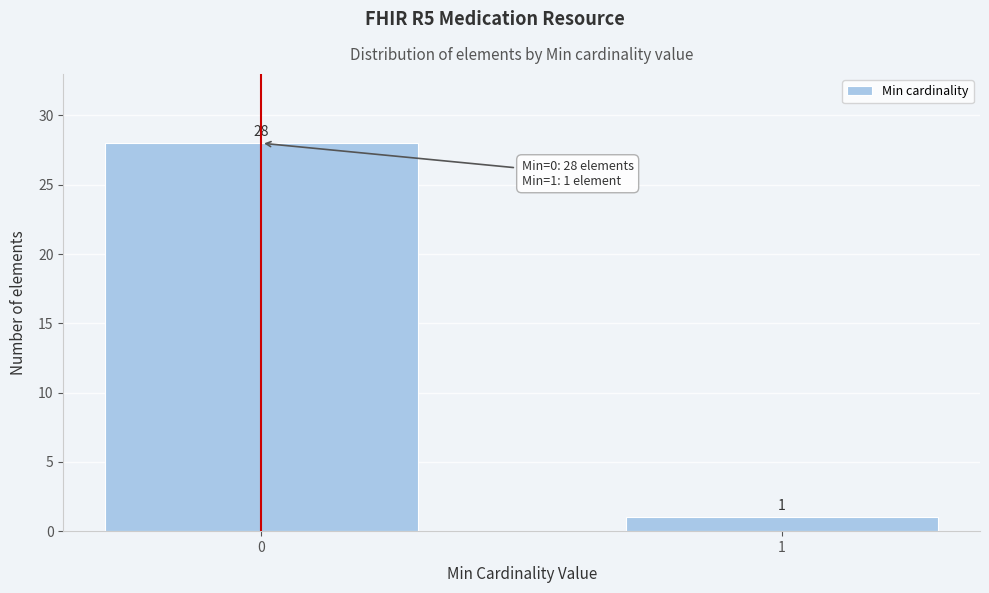

Reading right to left, extract all data points from this chart.

1=1	0=28